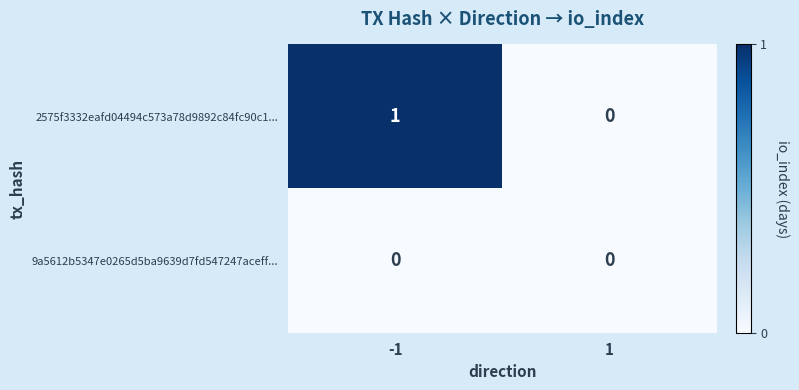

Rank the series at -1 from highest to lowest value.

2575f3332eafd04494c573a78d9892c84fc90c1..., 9a5612b5347e0265d5ba9639d7fd547247aceff...